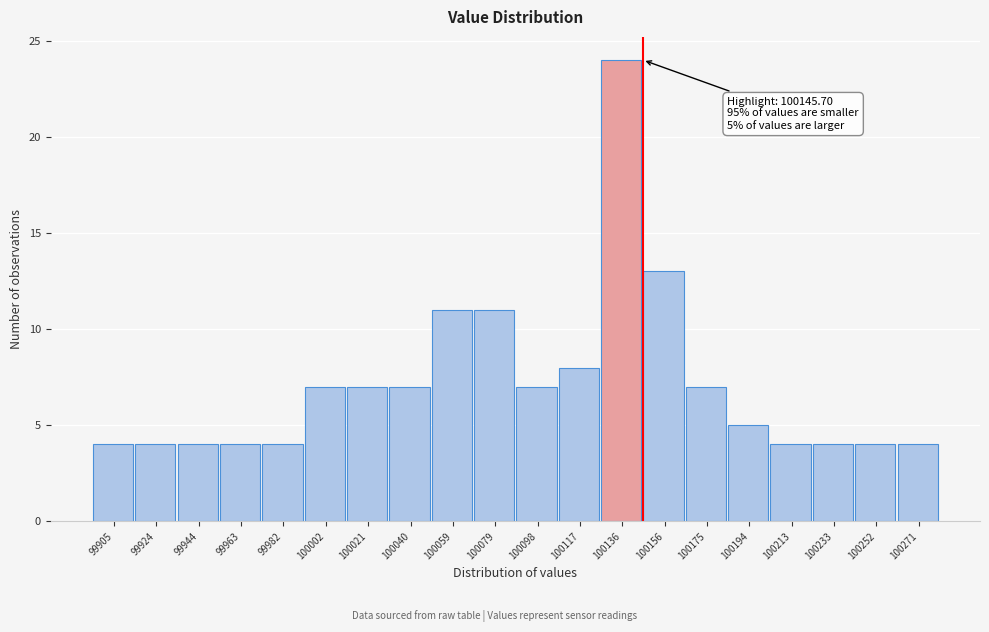

Over which range of the x-axis is the bar tallest?

100126 to 100146